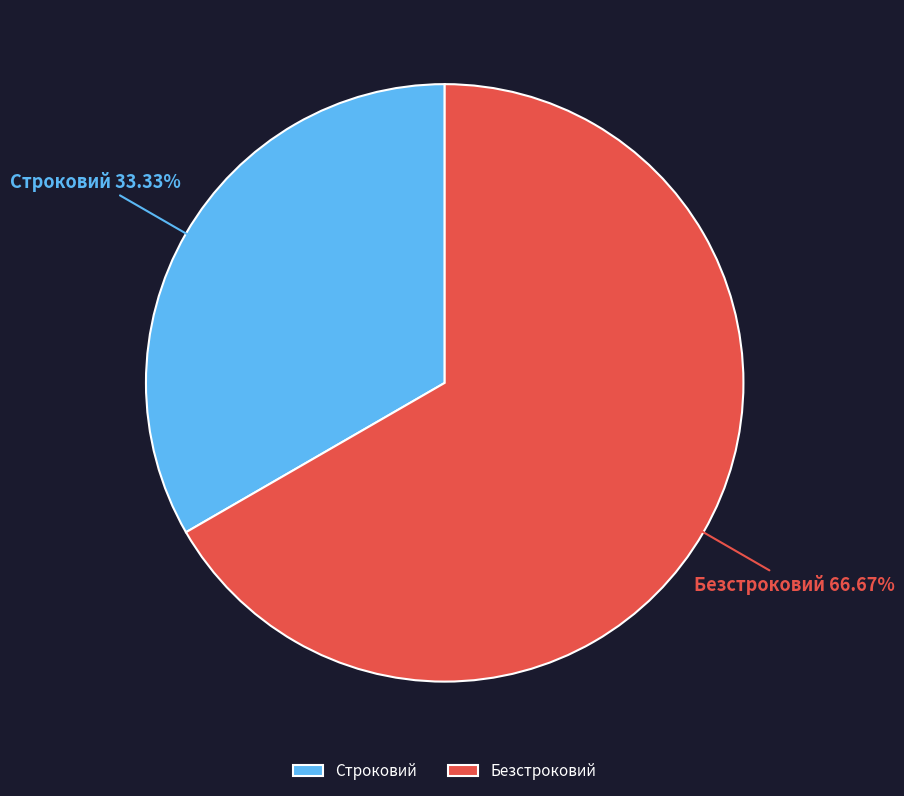

What is the ratio of the value at Безстроковий to the value at Строковий?

2.0